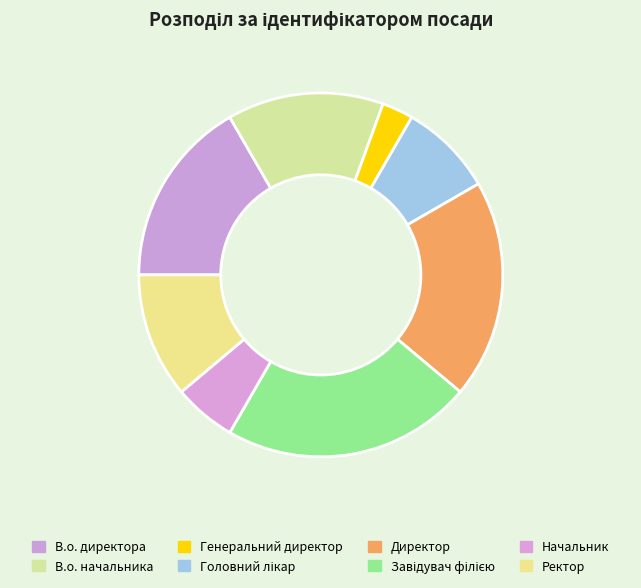

Rank the categories by value from highest to lowest.

Завідувач філією, Директор, В.о. директора, В.о. начальника, Ректор, Головний лікар, Начальник, Генеральний директор